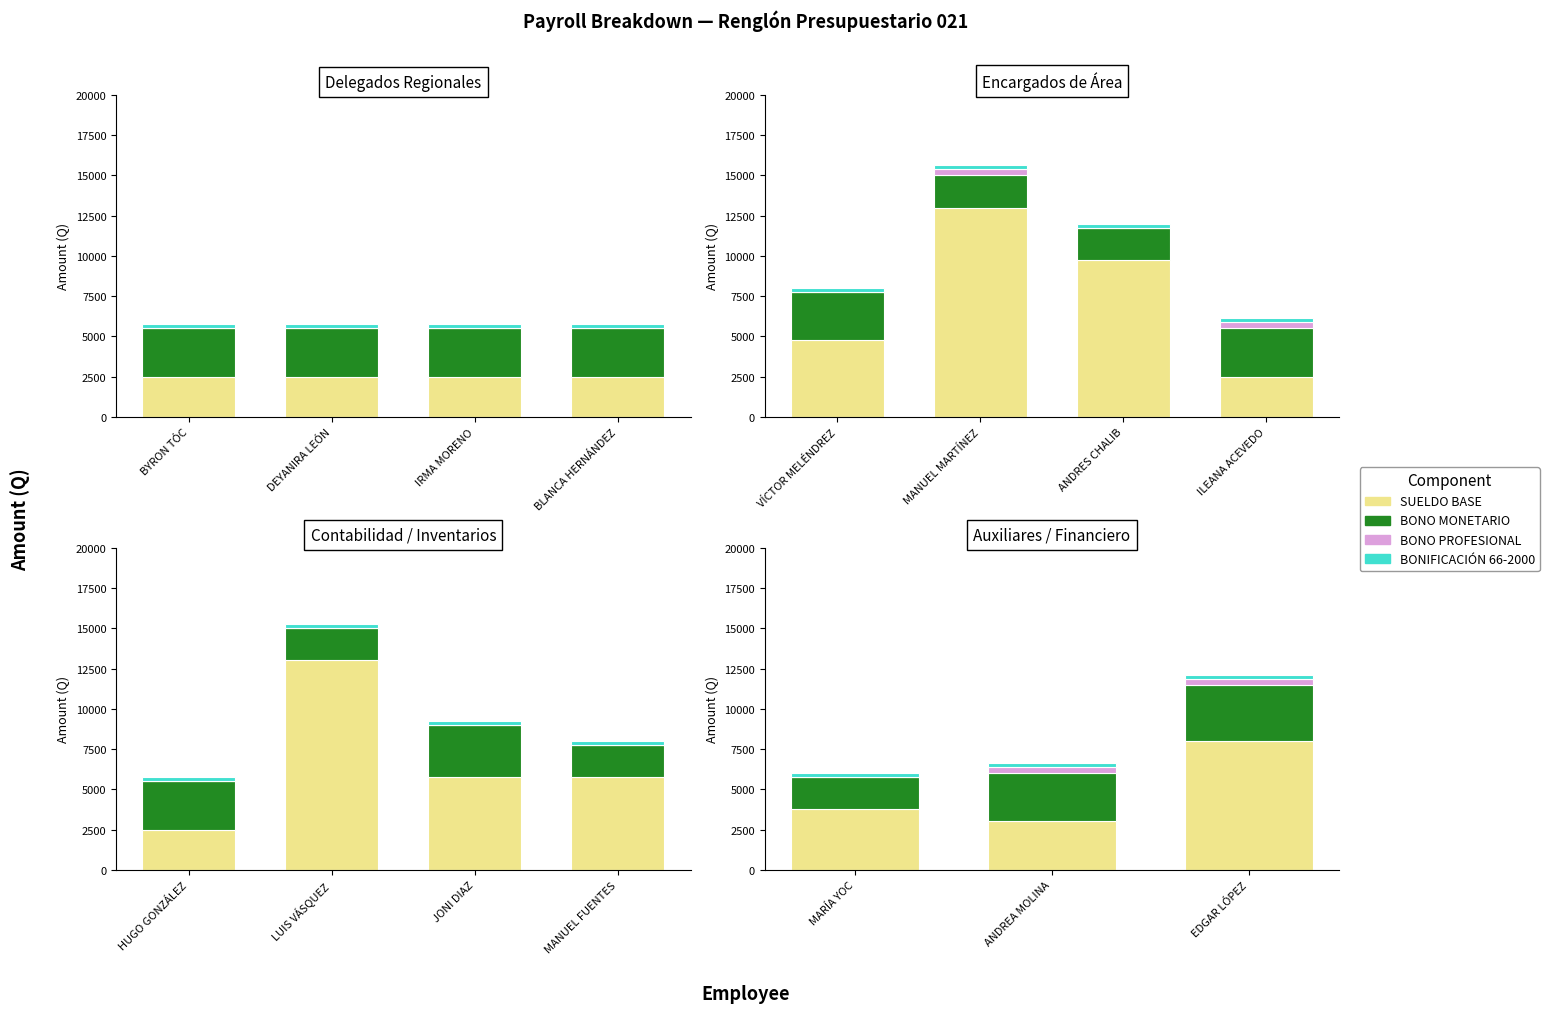

How many values in the BONO MONETARIO series exceed 3000?

1